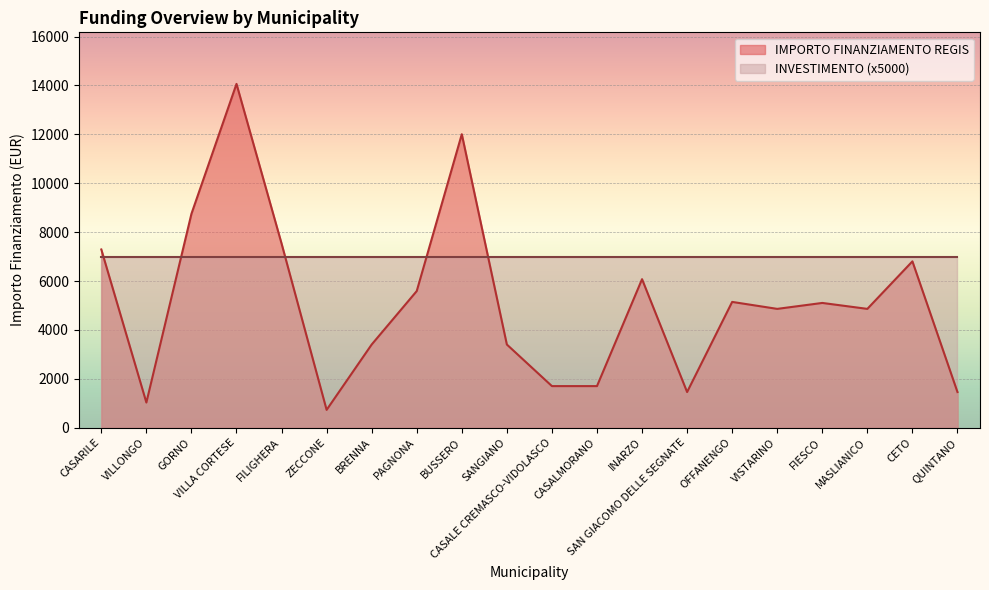

How many data points are less than 5103?

10